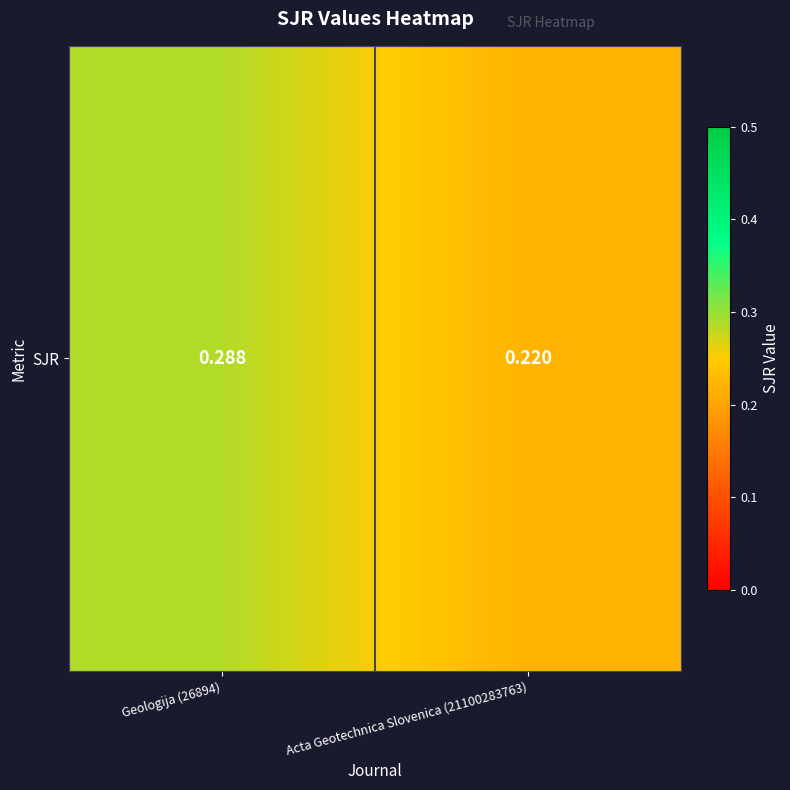

Rank the categories by value from highest to lowest.

Geologija (26894), Acta Geotechnica Slovenica (21100283763)